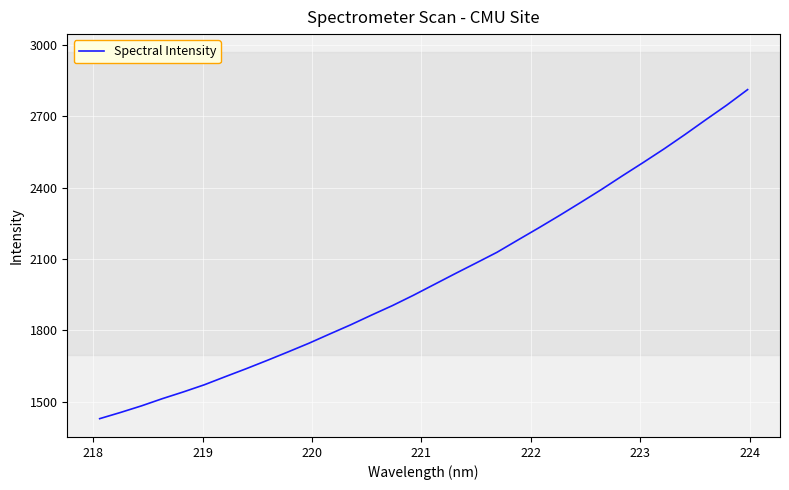

What is the difference between the maximum and minimum values?

1383.9